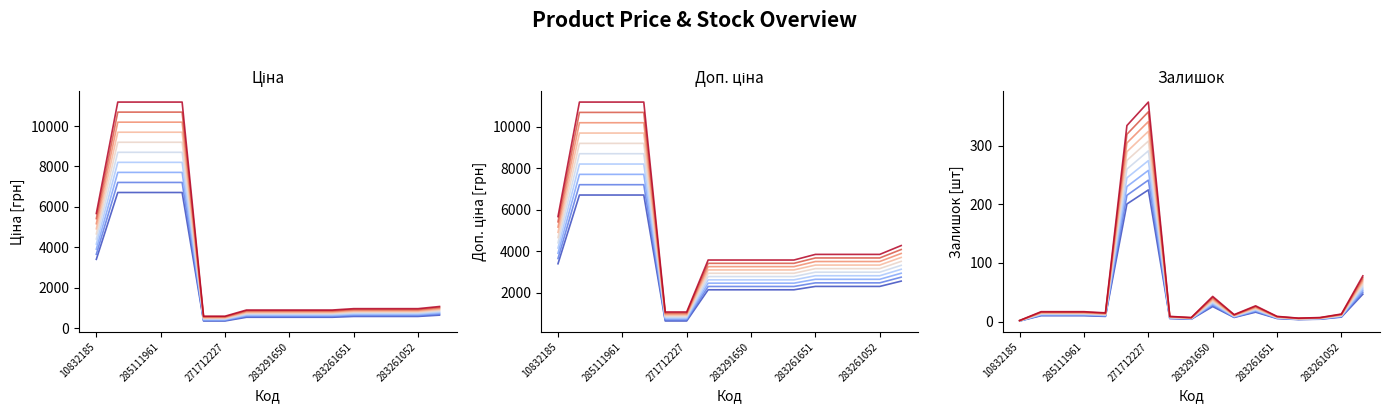

True or false: Залишок (s0) has a value of 7.8 at 283261052.

True